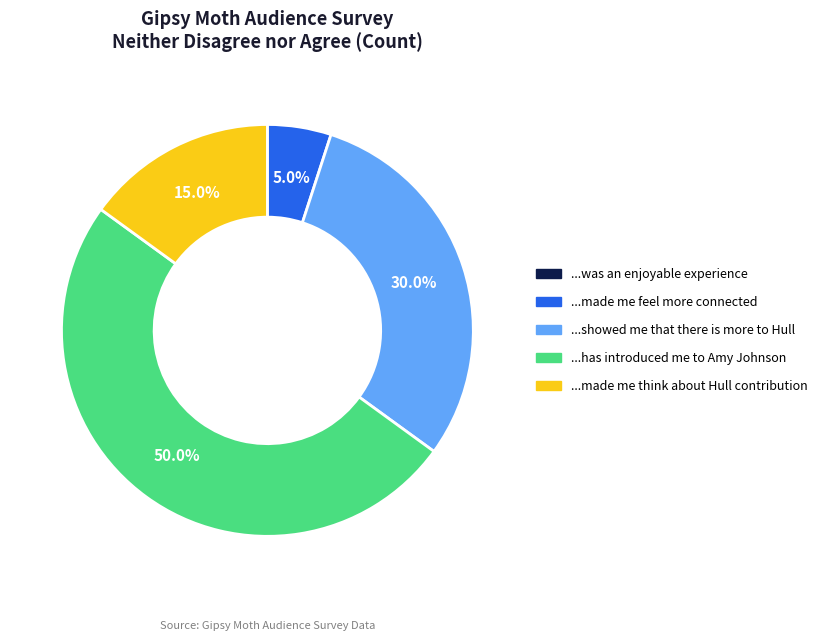

Which category has the biggest portion of the pie?

...has introduced me to Amy Johnson